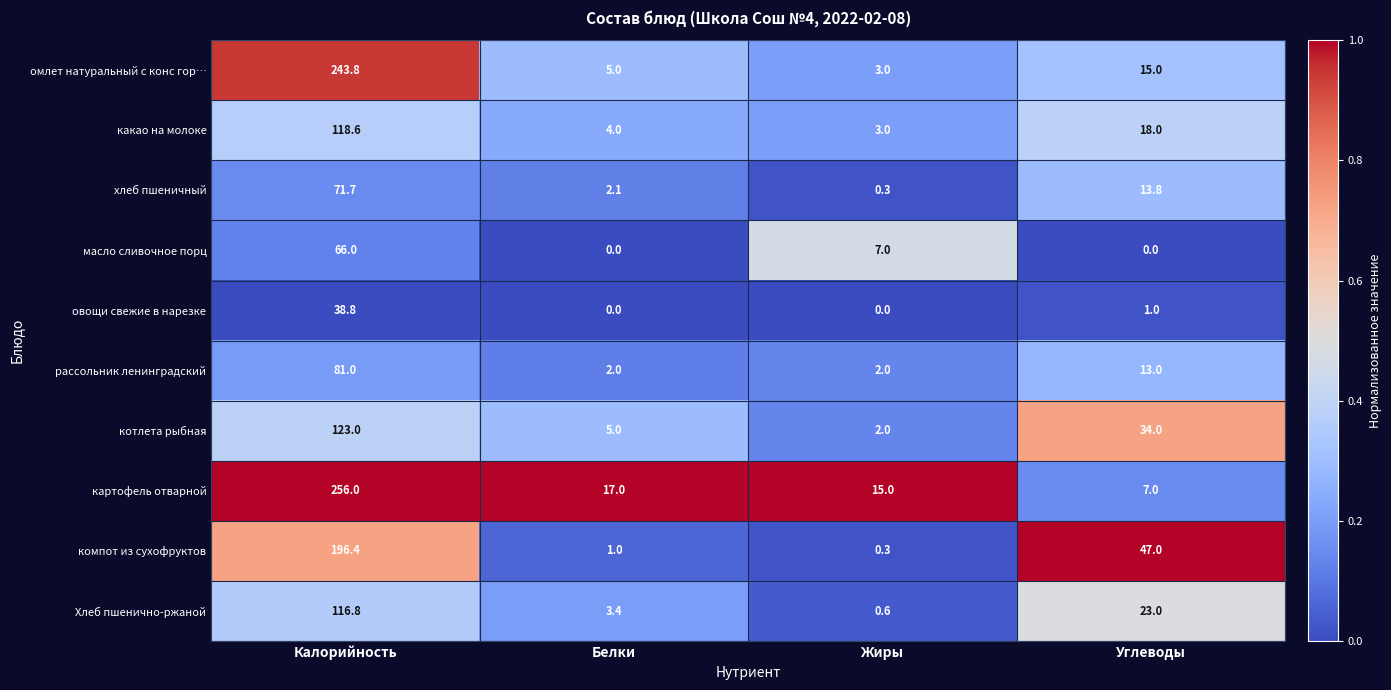

What is the difference between the картофель отварной values at Углеводы and Калорийность?

249.0